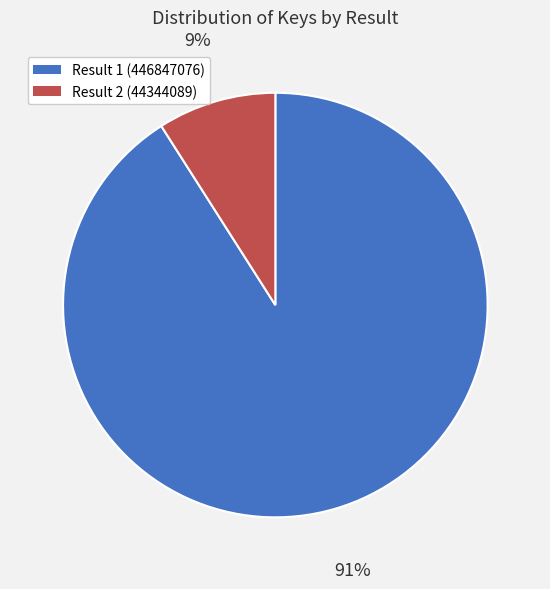

Is there a majority slice in this chart?

Yes